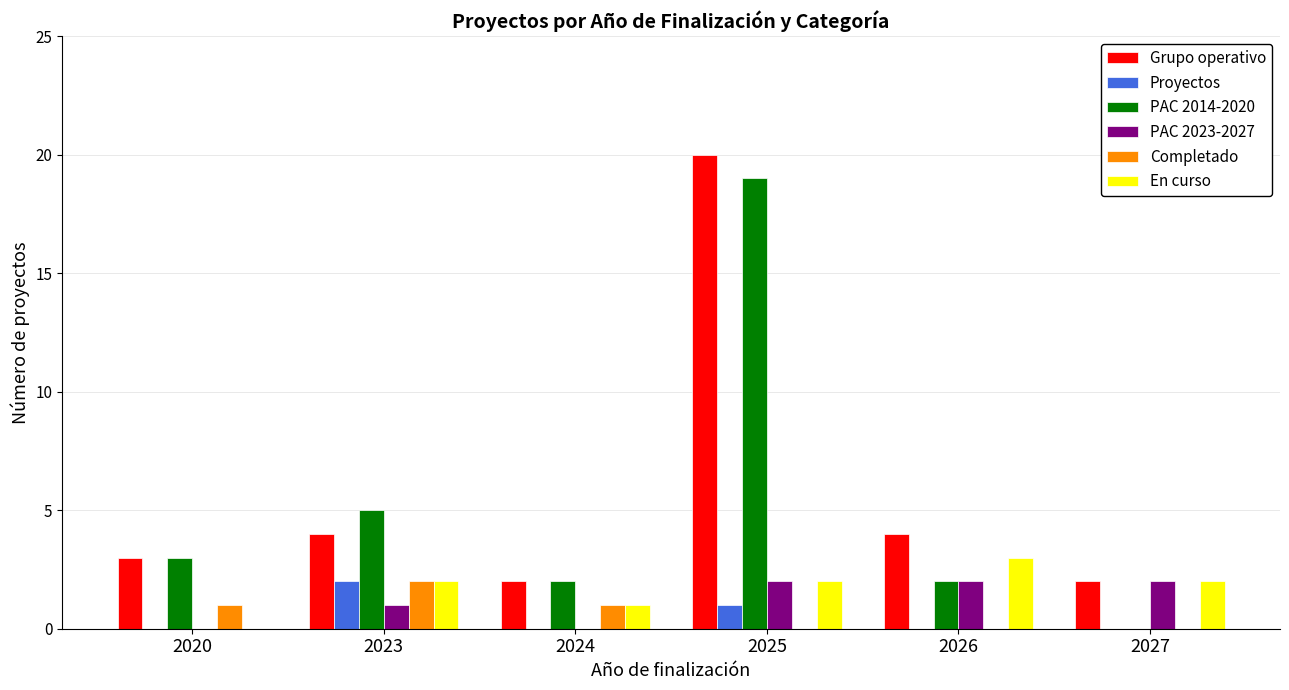

Reading left to right, what are all the values shown in this chart?

Grupo operativo: 2020=3	2023=4	2024=2	2025=20	2026=4	2027=2
Proyectos: 2020=0	2023=2	2024=0	2025=1	2026=0	2027=0
PAC 2014-2020: 2020=3	2023=5	2024=2	2025=19	2026=2	2027=0
PAC 2023-2027: 2020=0	2023=1	2024=0	2025=2	2026=2	2027=2
Completado: 2020=1	2023=2	2024=1	2025=0	2026=0	2027=0
En curso: 2020=0	2023=2	2024=1	2025=2	2026=3	2027=2